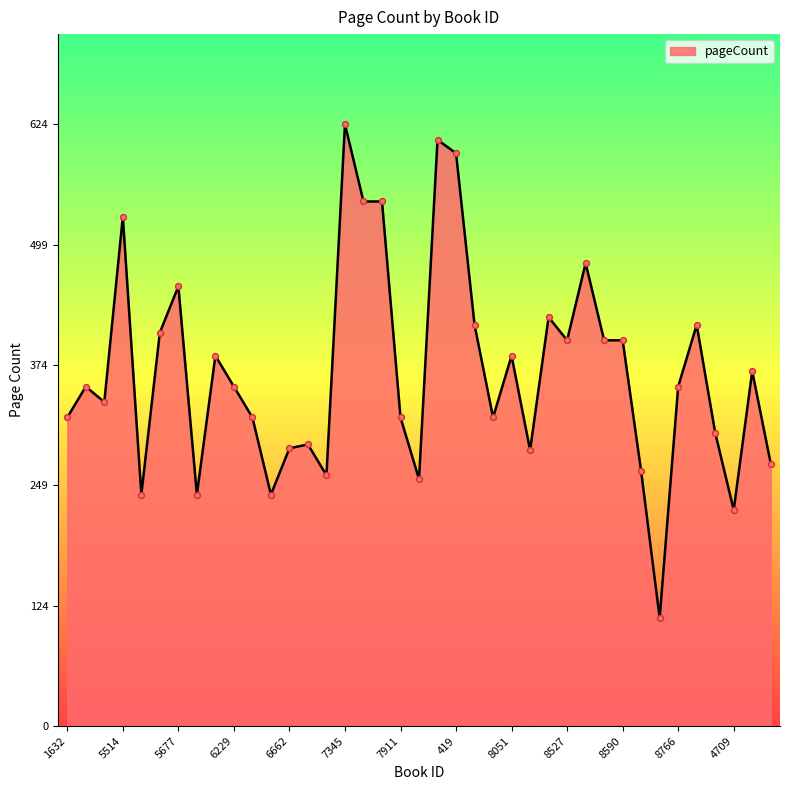

What is the difference between the maximum and minimum values?

512